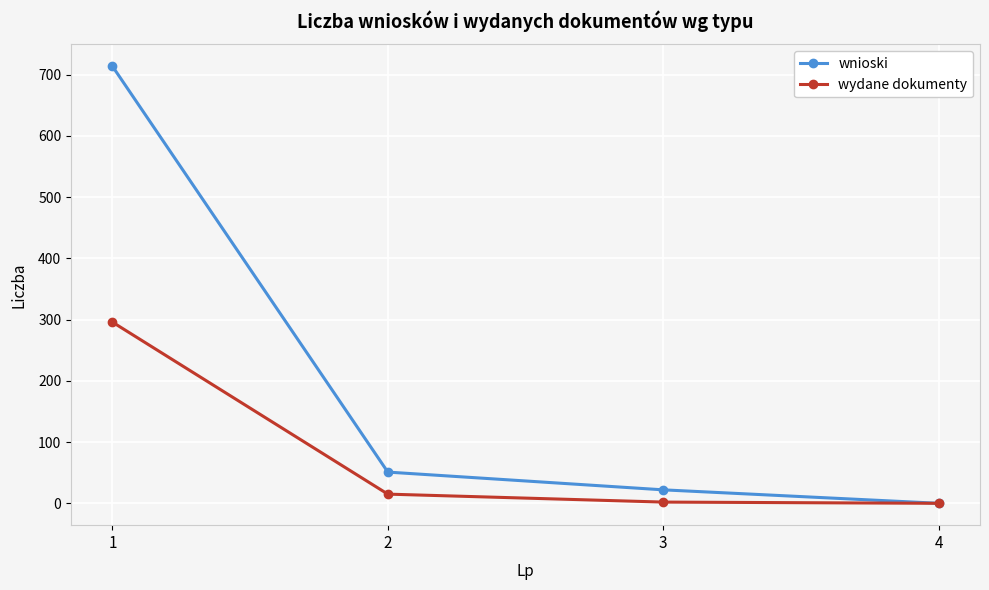

At how many categories does at least one series exceed 497?

1